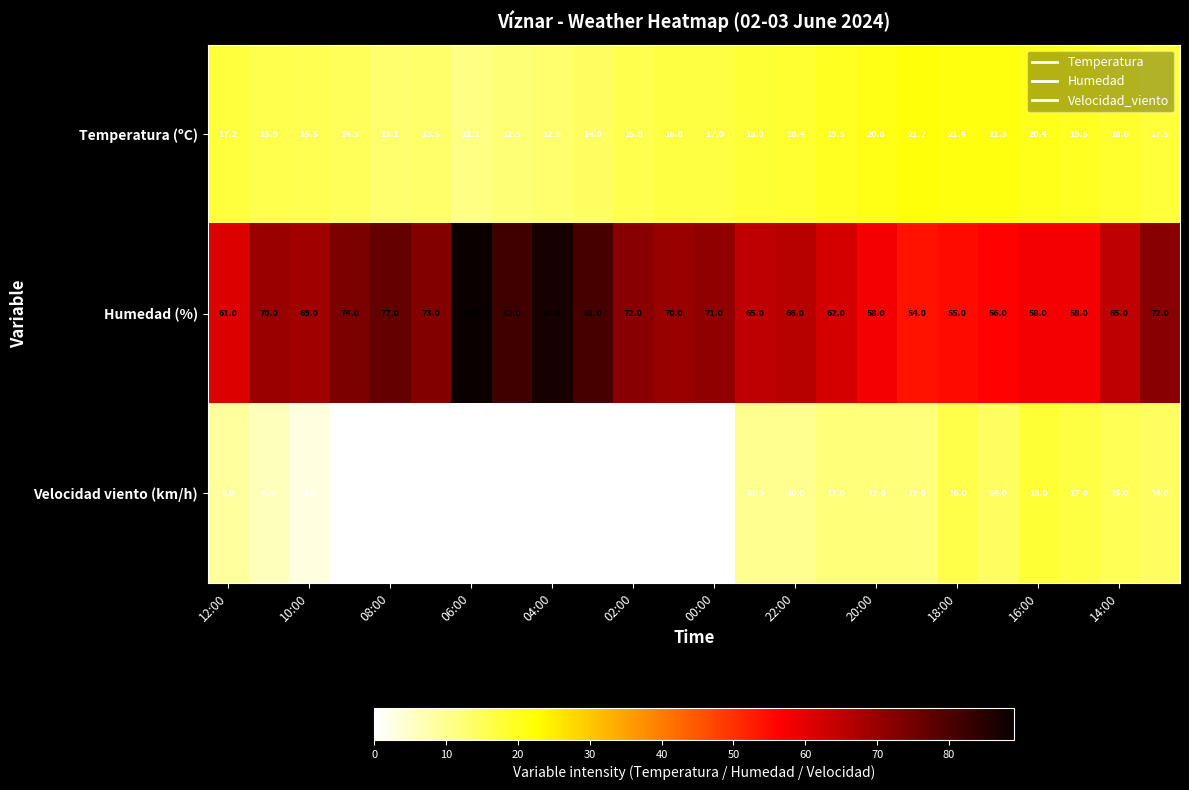

List the series in order of their peak value, lowest first.

Velocidad viento (km/h), Temperatura (ºC), Humedad (%)